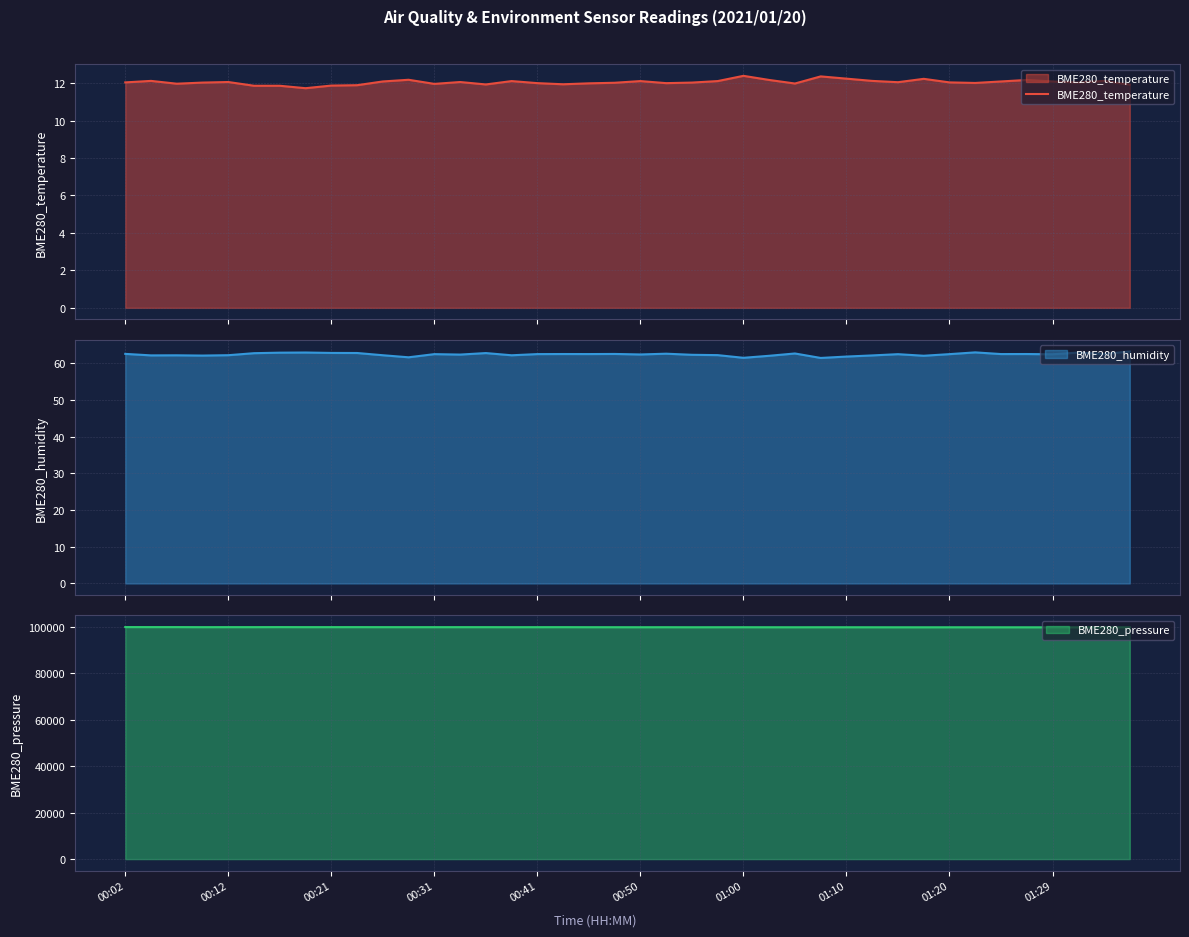

The value at 17 is 19.5. True or false?

False